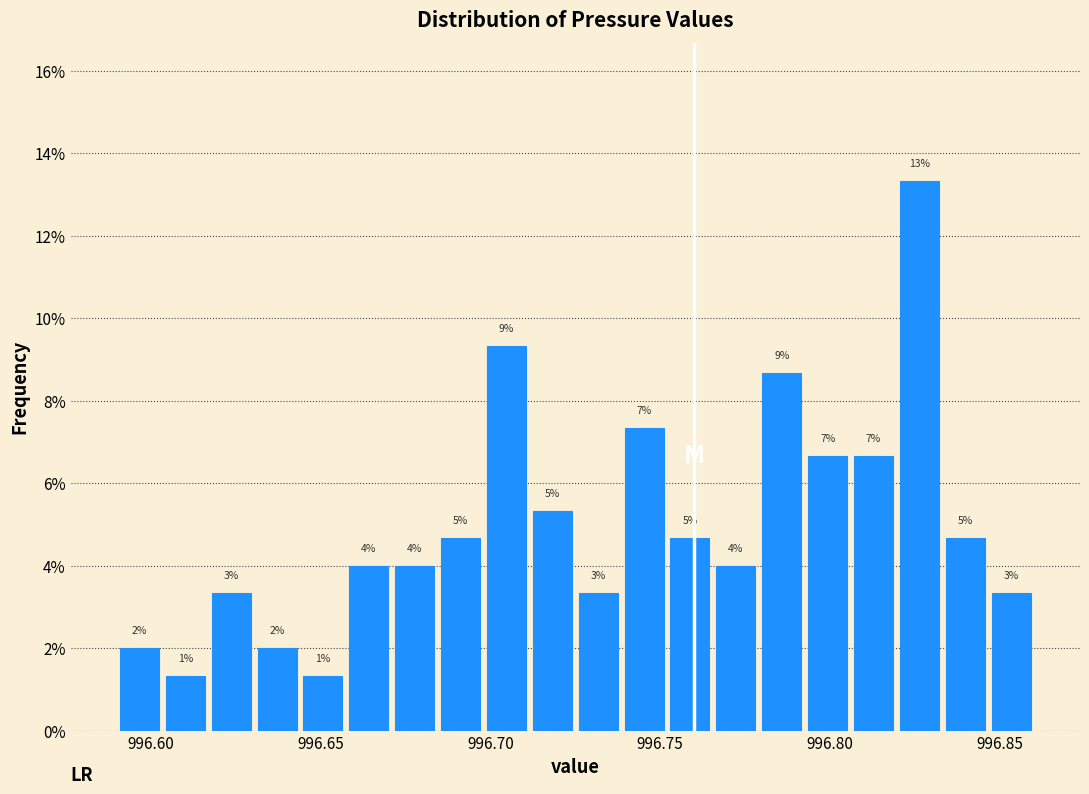

Around what value on the x-axis is the tallest bar? Give the approximate position of its centre, as read against the axis.

996.825